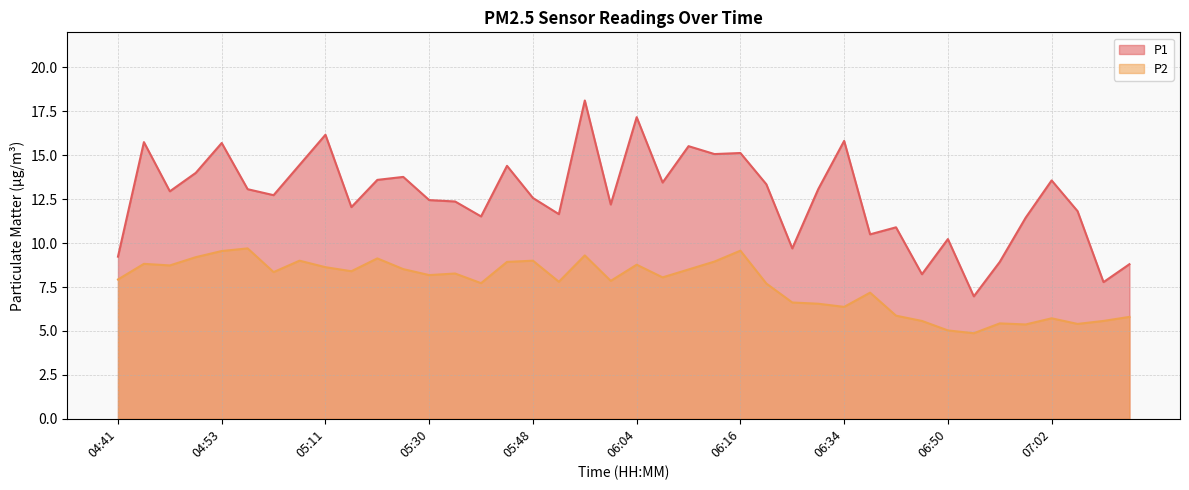

What is the difference between the maximum and minimum values in the P2 series?

4.8